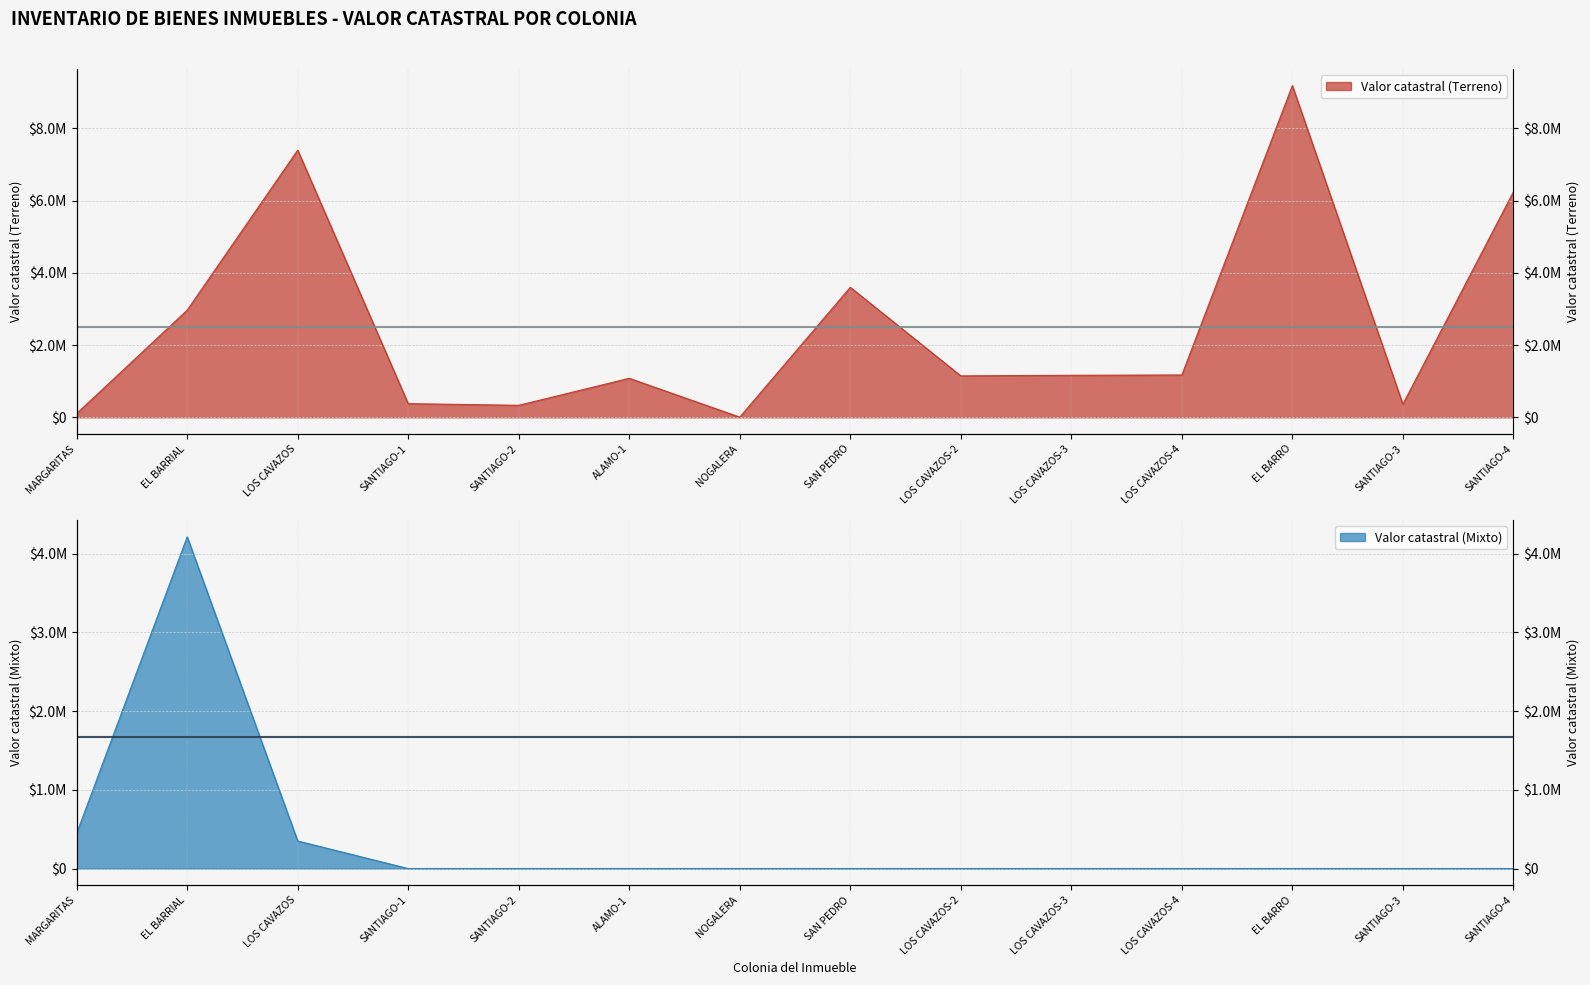

Rank the categories by Valor catastral (Terreno) value from lowest to highest.

NOGALERA, MARGARITAS, SANTIAGO-2, SANTIAGO-3, SANTIAGO-1, ALAMO-1, LOS CAVAZOS-2, LOS CAVAZOS-3, LOS CAVAZOS-4, EL BARRIAL, SAN PEDRO, SANTIAGO-4, LOS CAVAZOS, EL BARRO